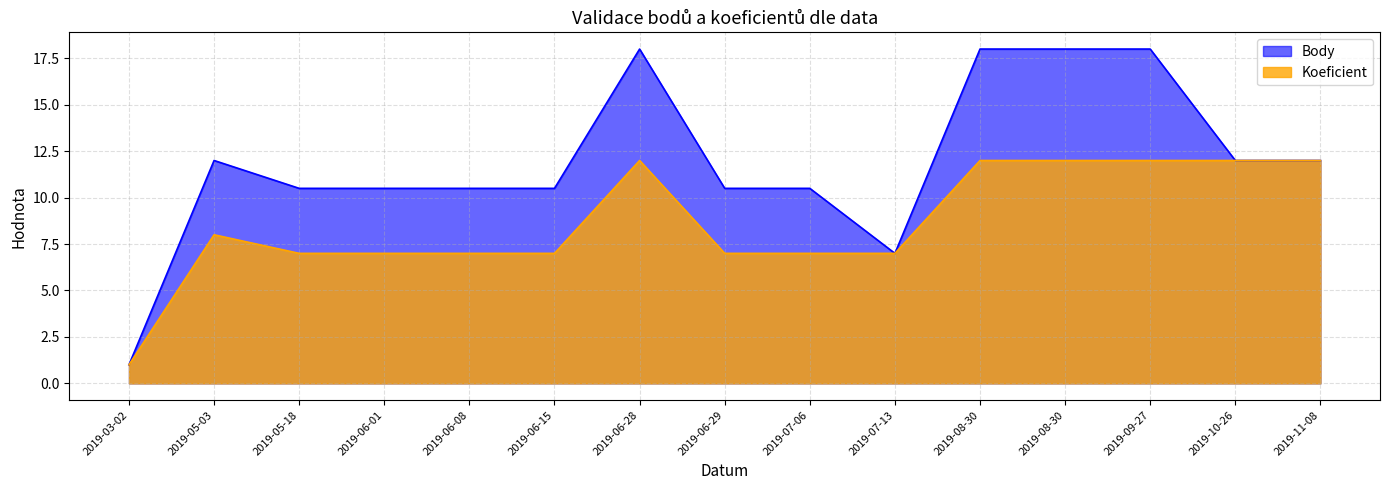

True or false: Koeficient and Body cross at least once.

False